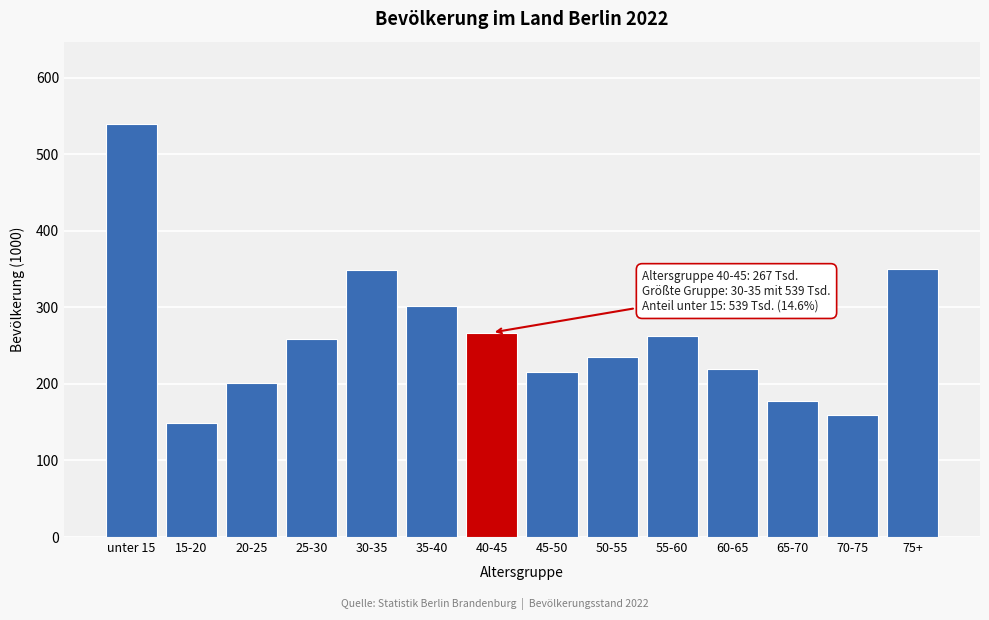

True or false: the data shows 259 at 25-30.

True